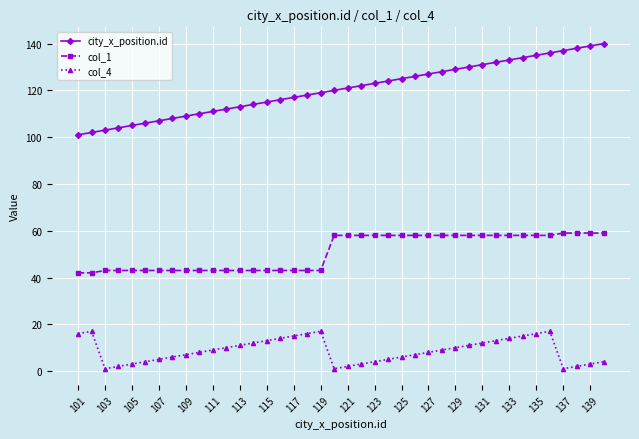

Rank the series by their maximum value, from highest to lowest.

city_x_position.id, col_1, col_4